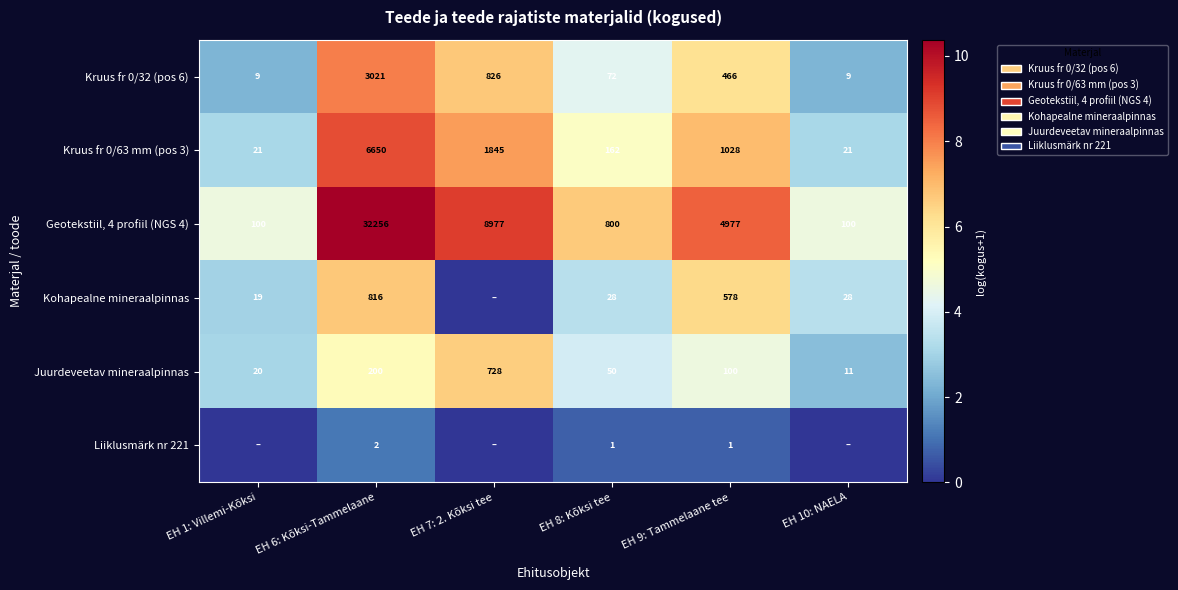

Between EH 1: Villemi-Kõksi and EH 8: Kõksi tee, which is larger?

EH 8: Kõksi tee